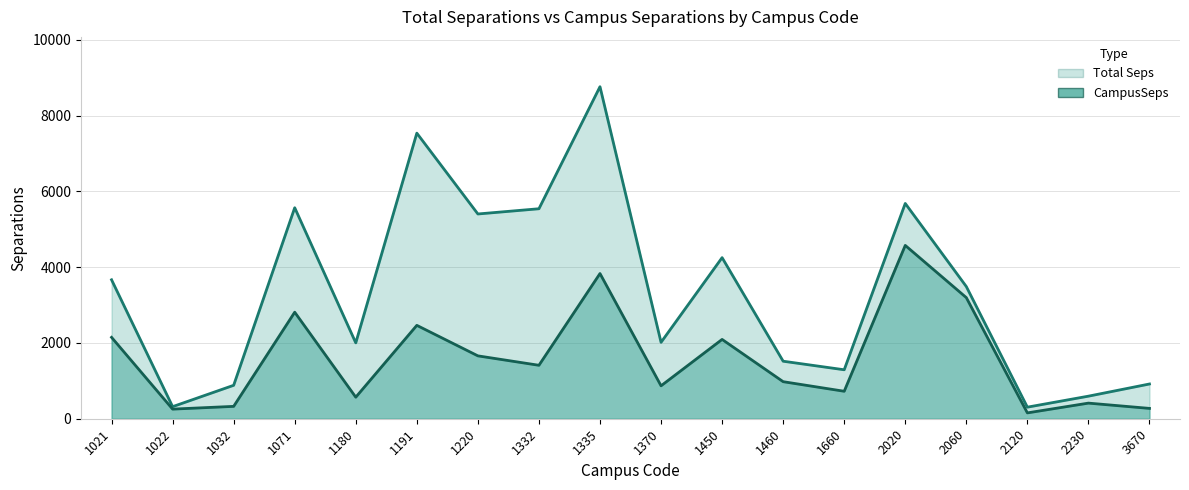

Which series has the widest spread of values?

Total Seps